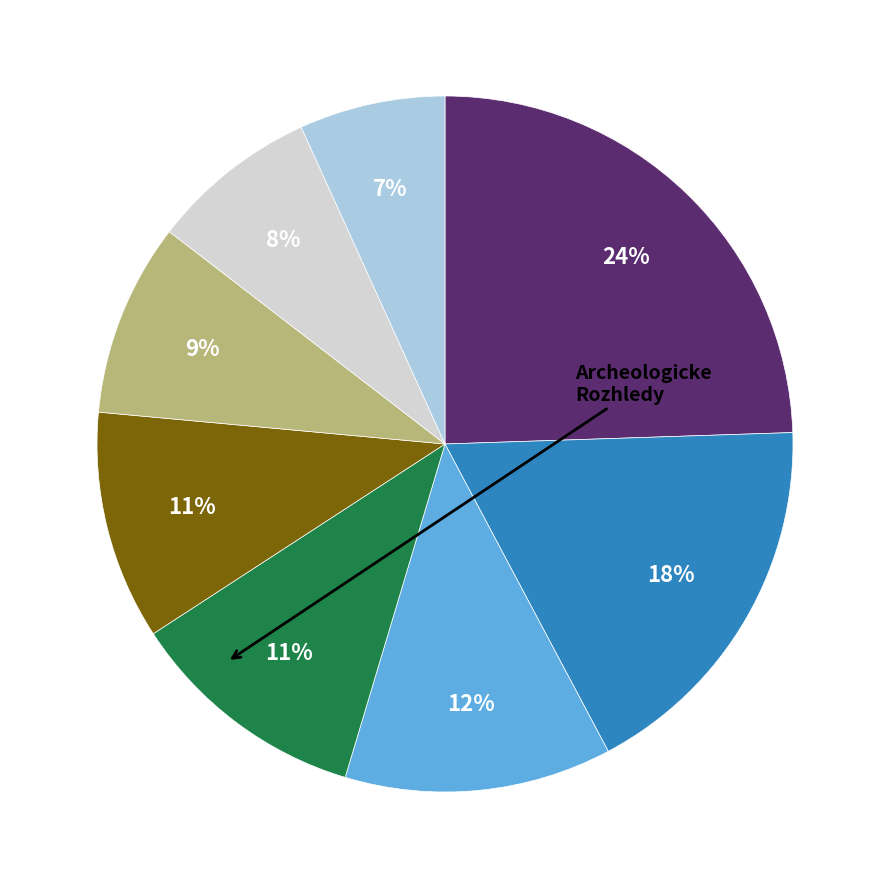

Is there a majority slice in this chart?

No